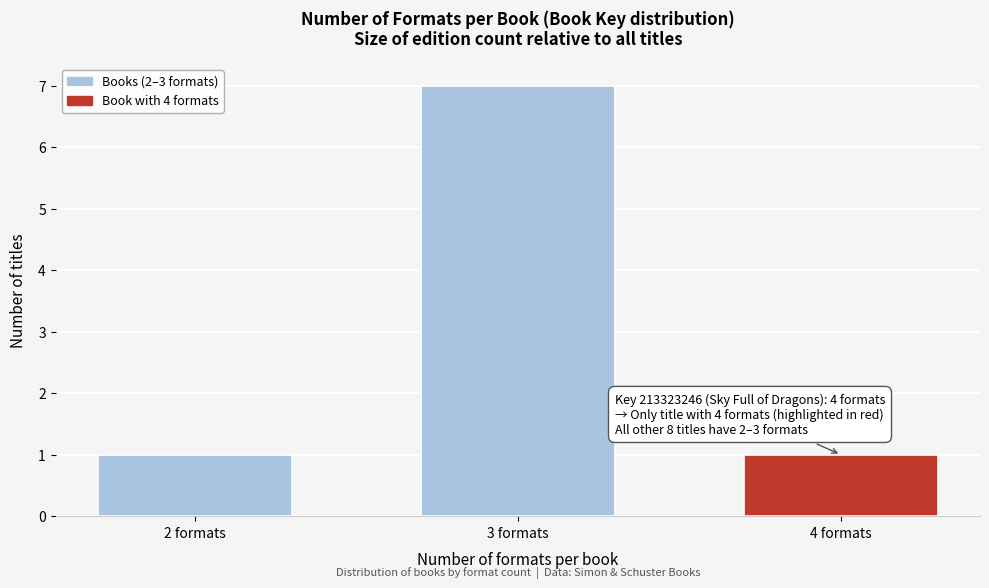

Reading left to right, what are all the values shown in this chart?

1	7	1